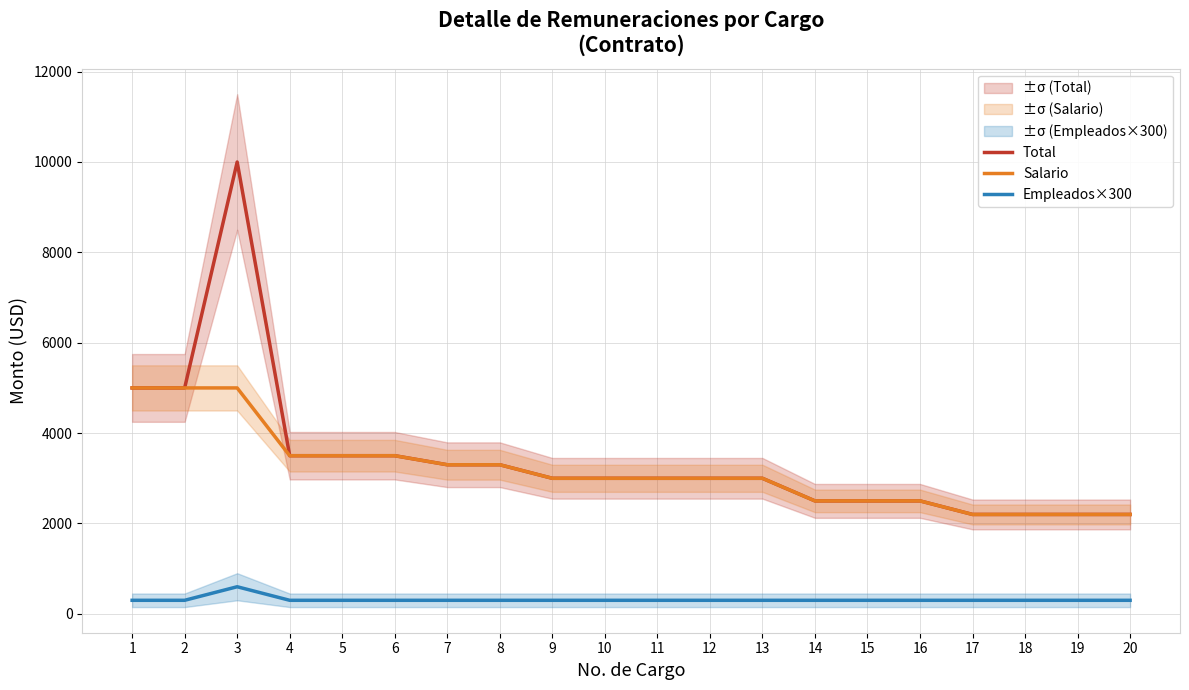

What is the lowest value of the Total series?

2200